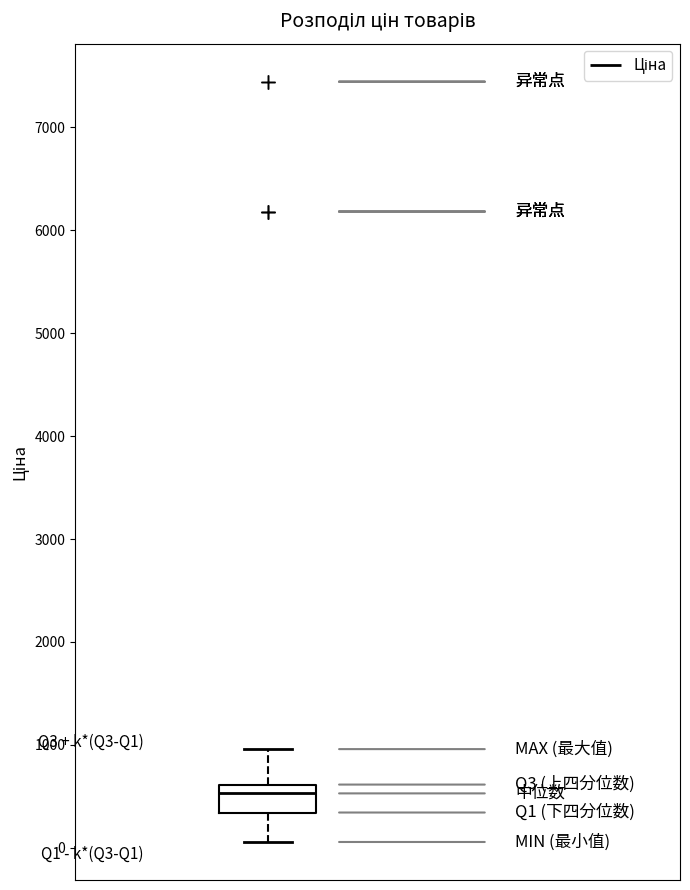

Read this box plot against the y-axis: the position of the median line, the range covered by the box, and the ends of both whiskers. The values are not printed on the chart, so give them approximately, as read against the axis.

median 500, box 300 to 600, whiskers 100 to 1000